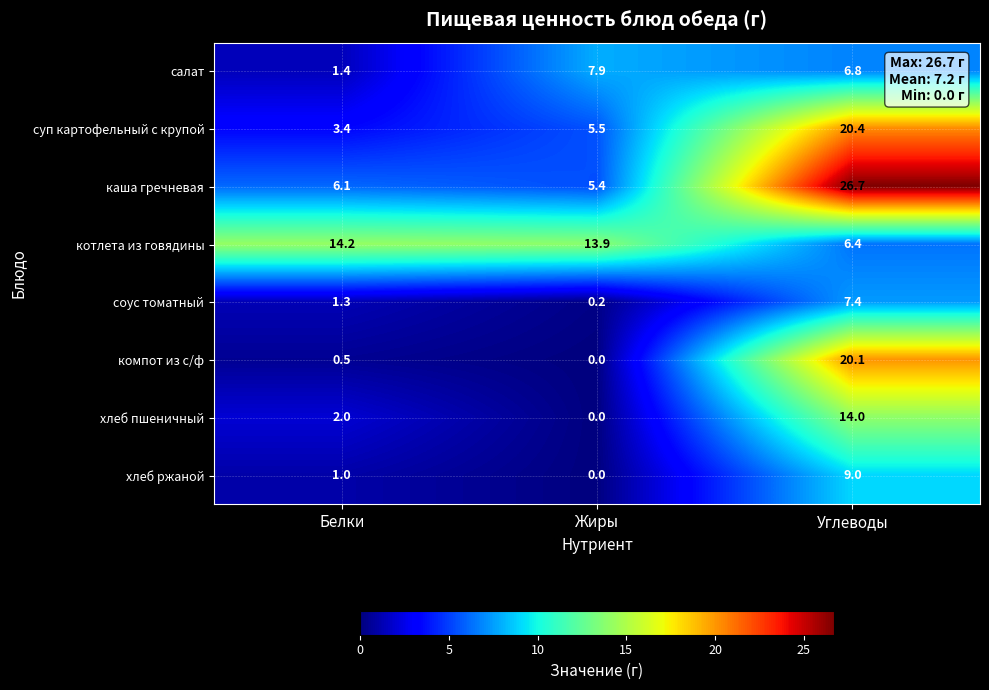

Which series has the widest spread of values?

каша гречневая